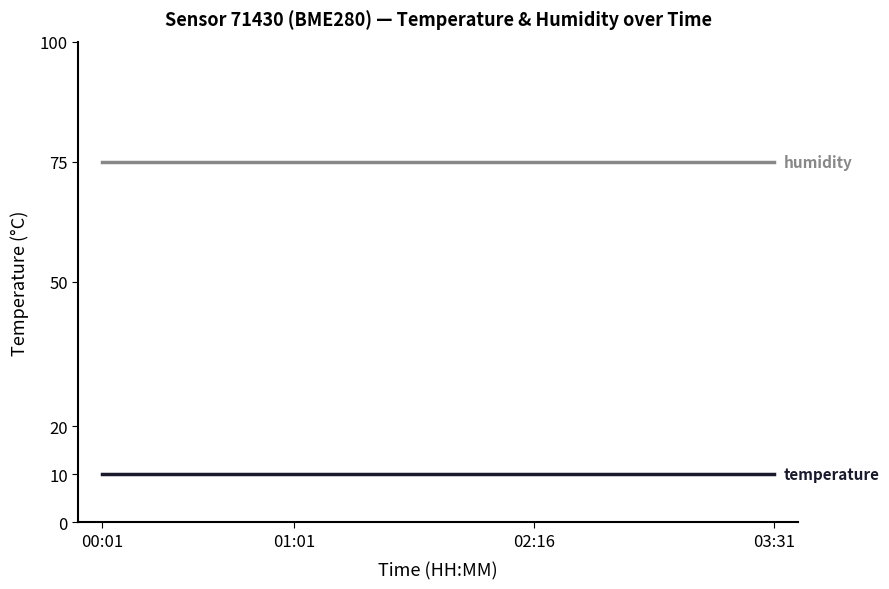

What is the smallest value displayed?

10